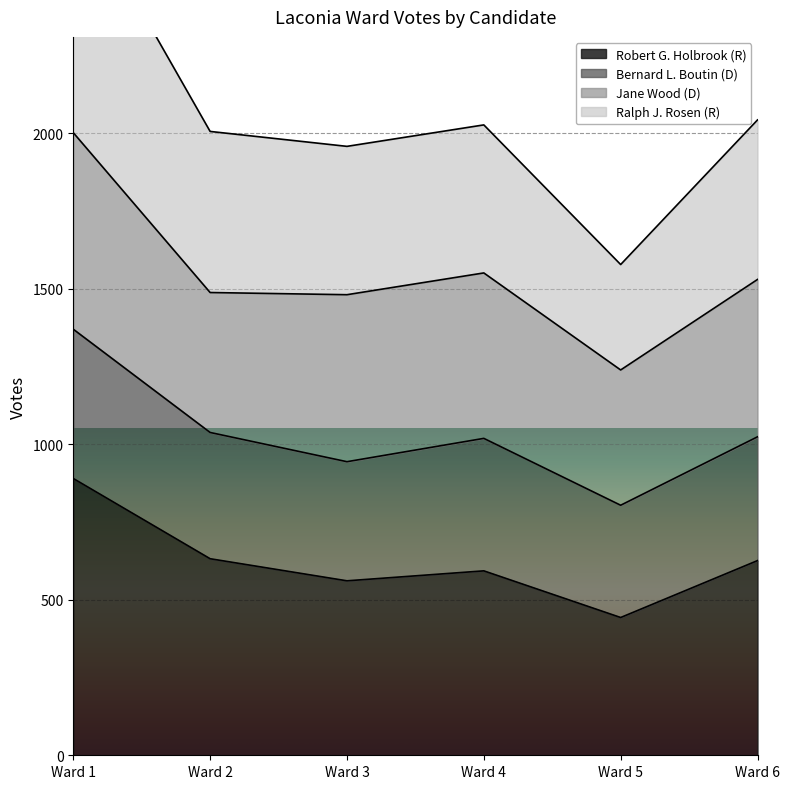

Between Ward 1 and Ward 3, which series saw the biggest shift?

Ralph J. Rosen (R)